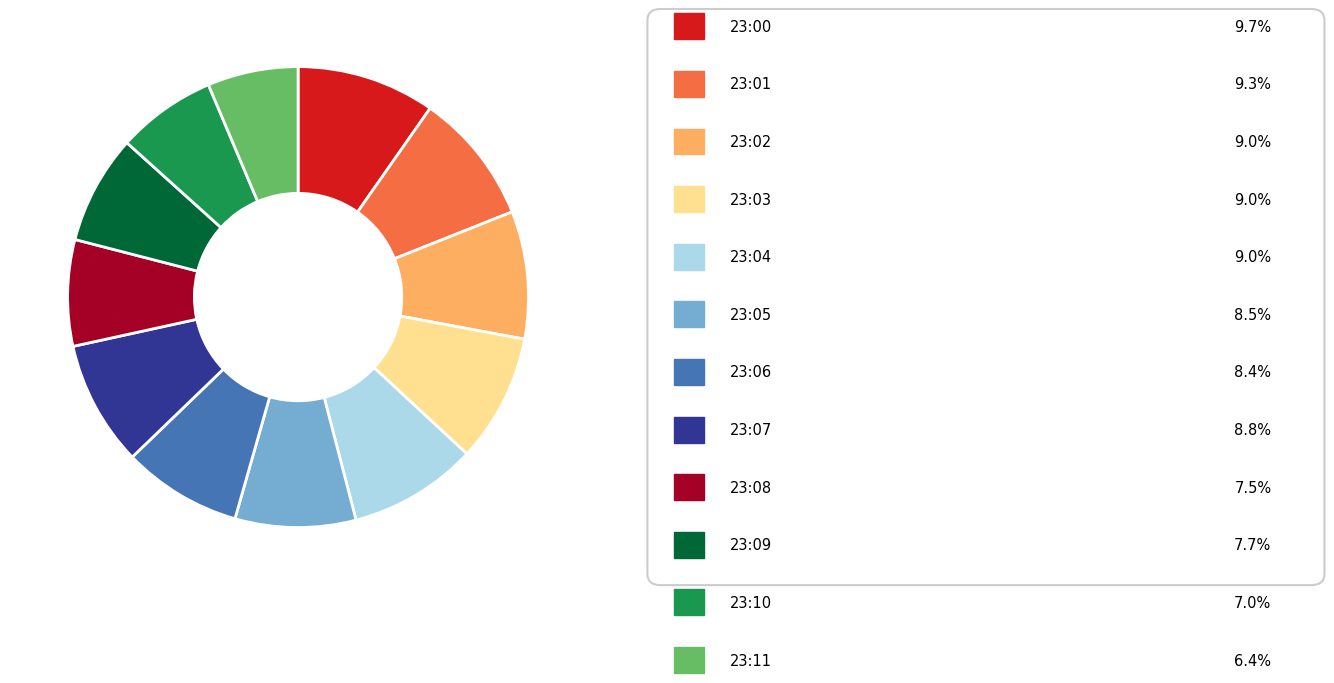

Count the number of slices in the pie.

12